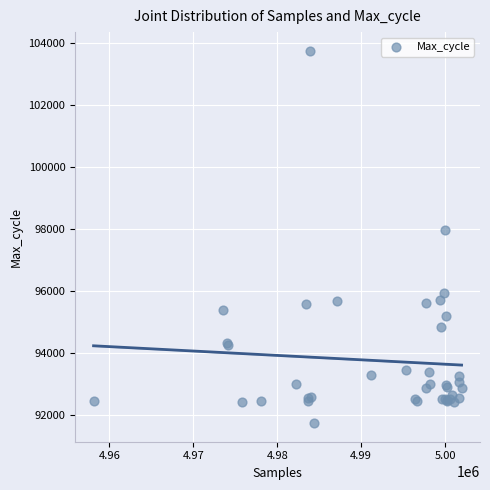

What Y value in the scatter plot is closest to 97746?

97975